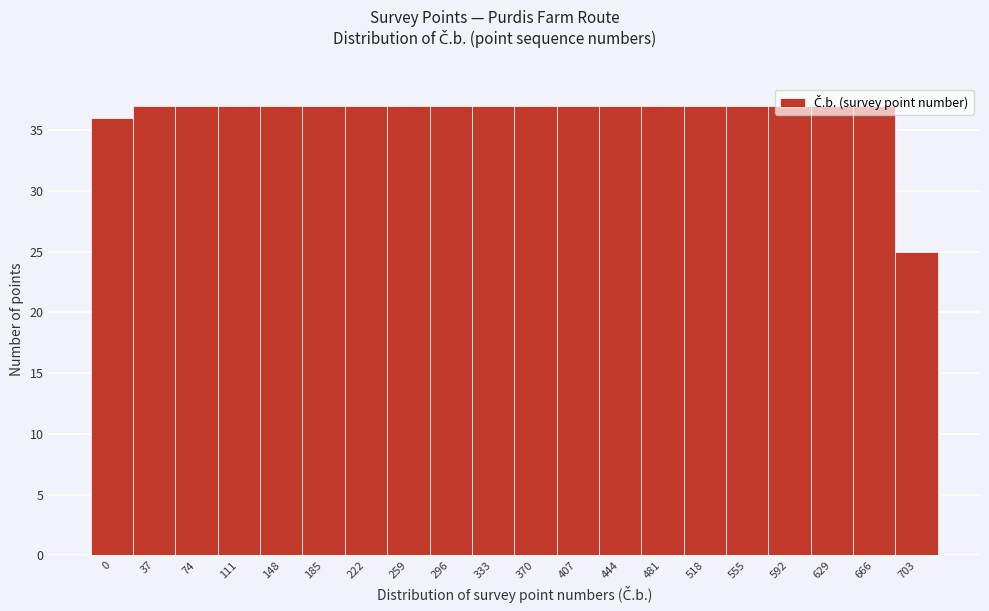

What is the minimum value shown in the chart?

25